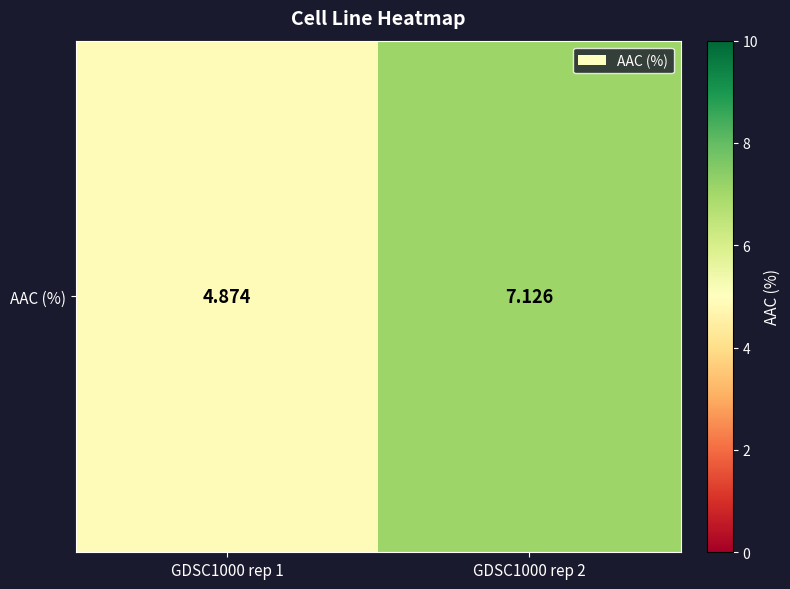

What is the approximate value at GDSC1000 rep 2?

7.1